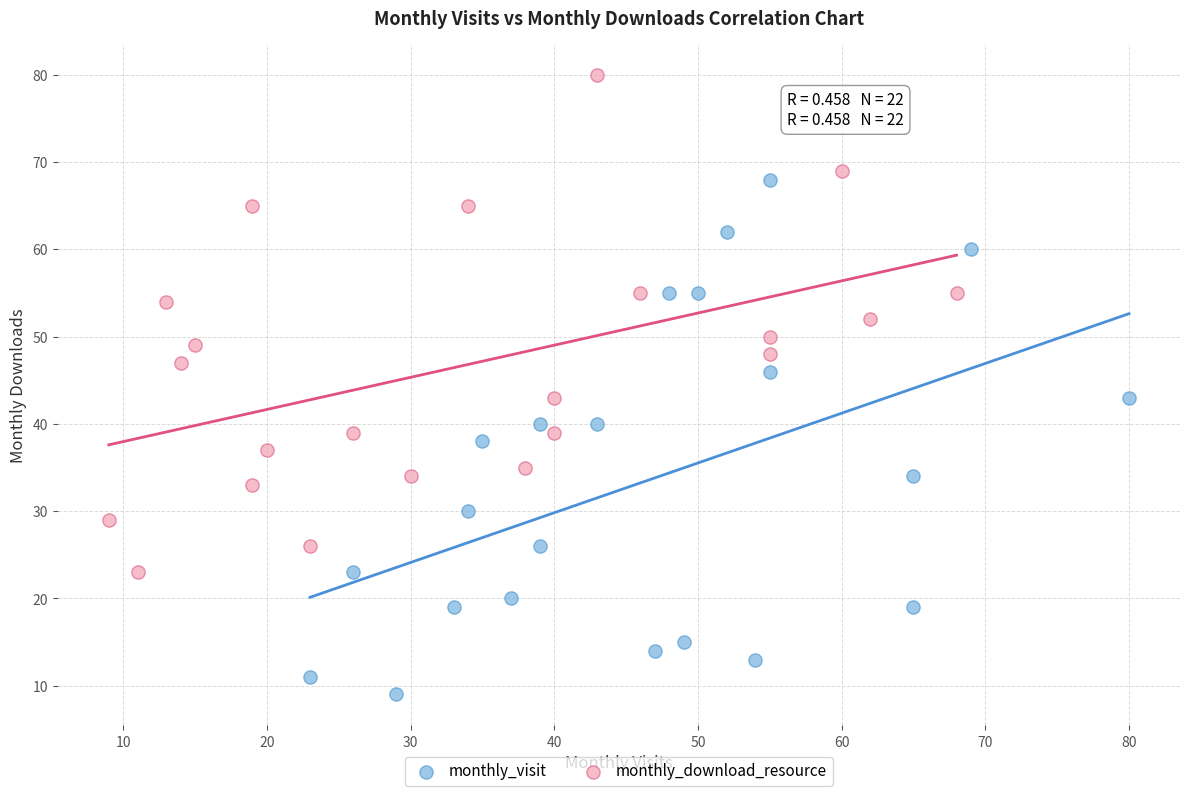

Which series contains the lowest Y value?

monthly_visit